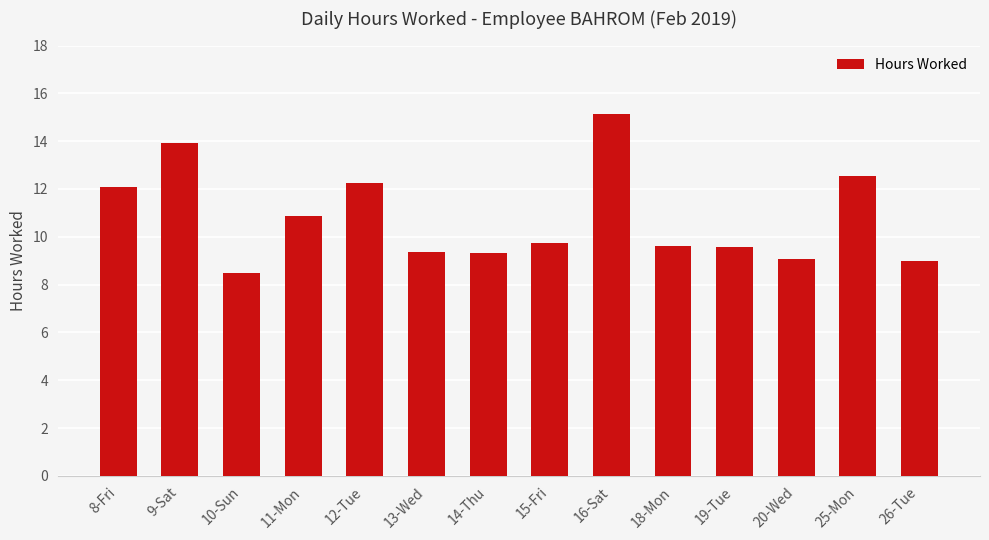

What is the difference between the values at 11-Mon and 13-Wed?

1.5